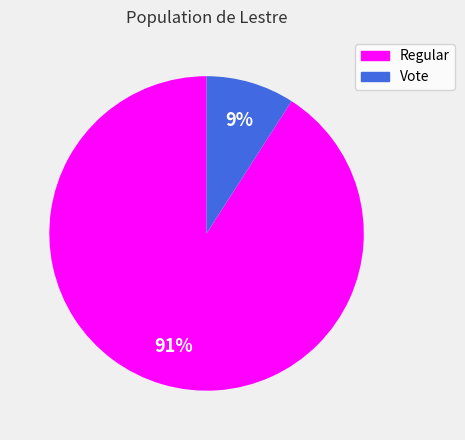

What is the majority slice?

Regular